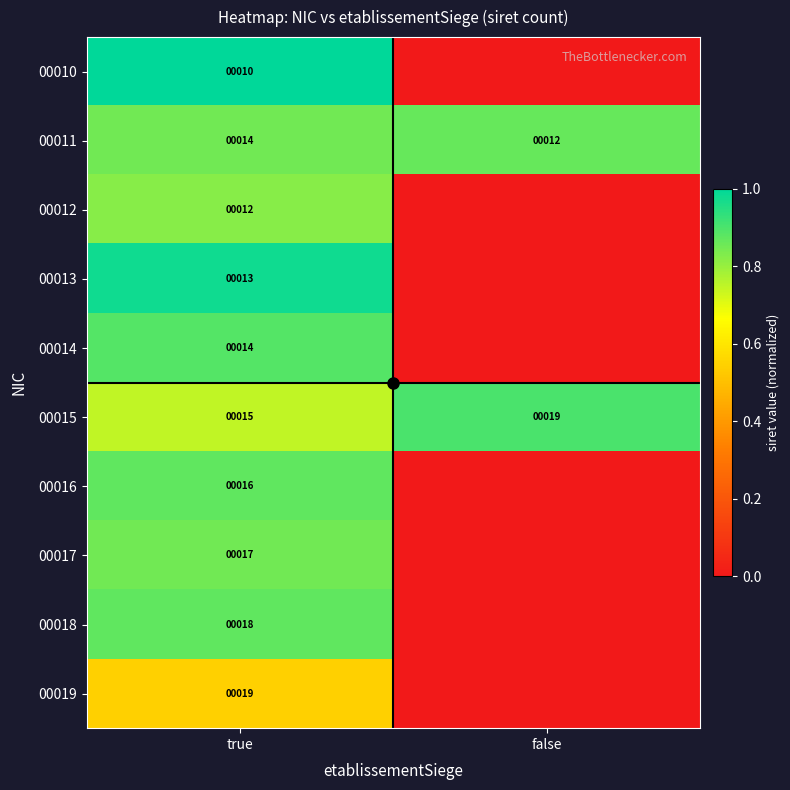

What is the maximum value for 00015?

0.9